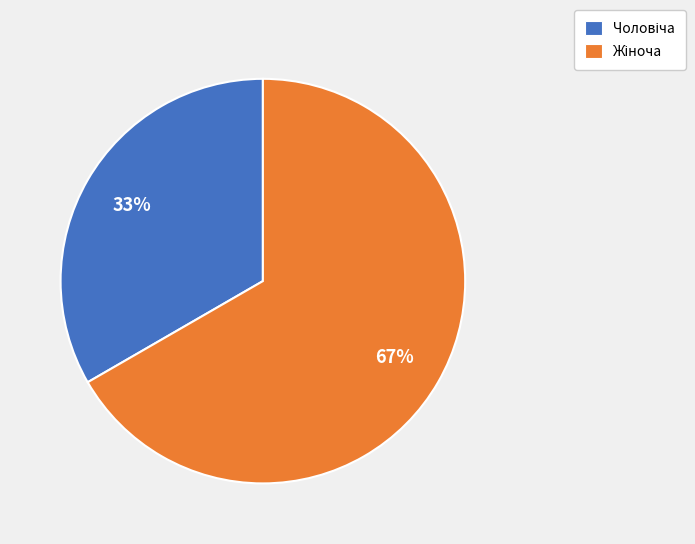

Does any single category account for the majority?

Yes